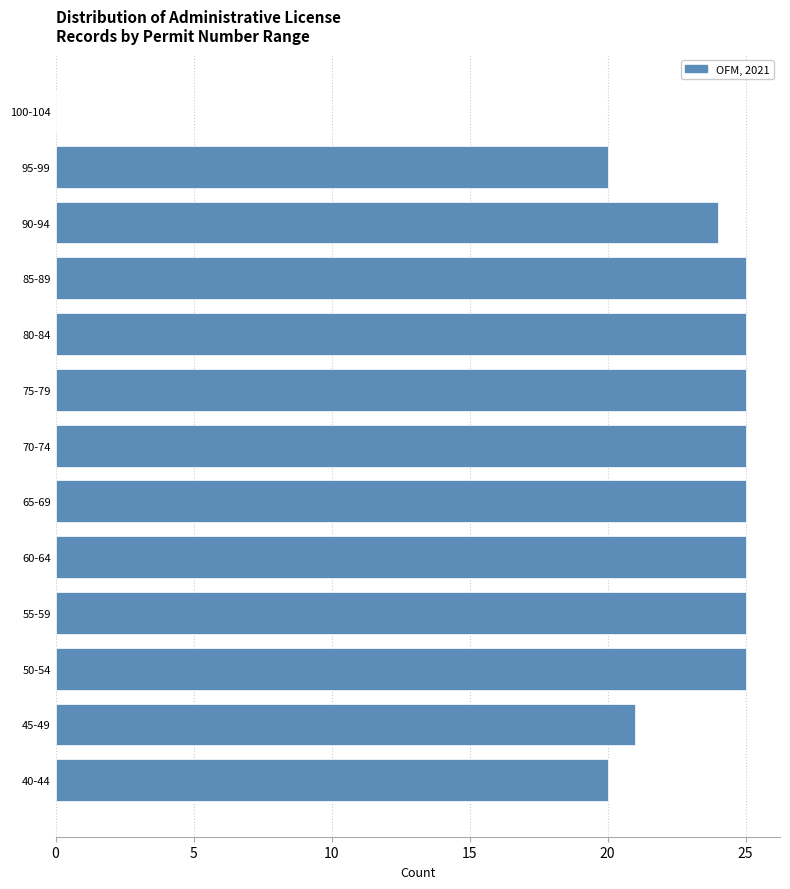

Reading top to bottom, extract all data points from this chart.

100-104=0	95-99=20	90-94=24	85-89=25	80-84=25	75-79=25	70-74=25	65-69=25	60-64=25	55-59=25	50-54=25	45-49=21	40-44=20